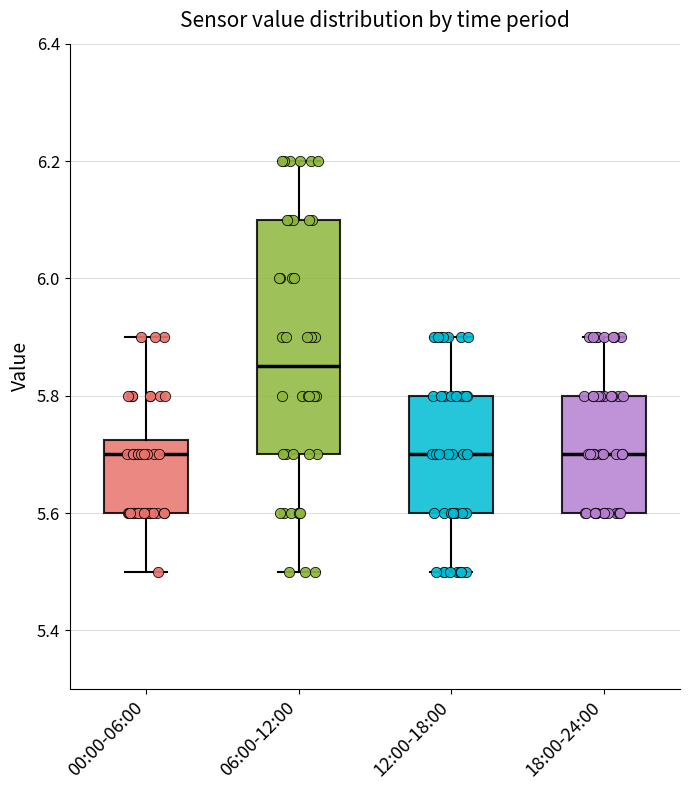

Comparing the boxes themselves (not the whiskers), which one is the tallest?

06:00-12:00